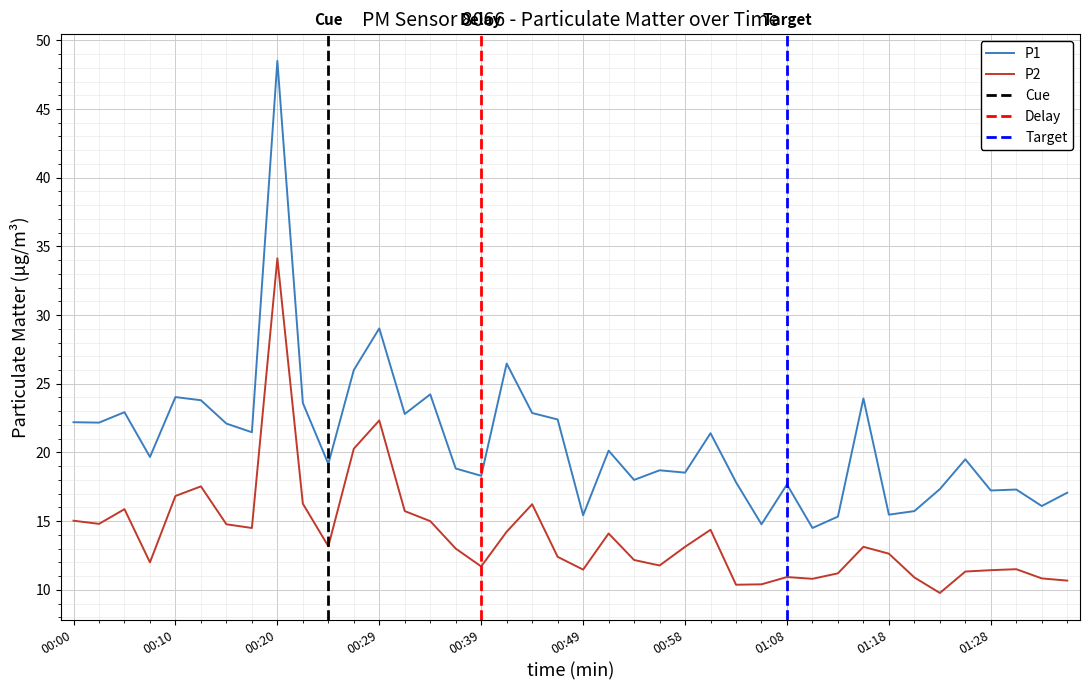

What is the label of the 39th point from the left?

01:33